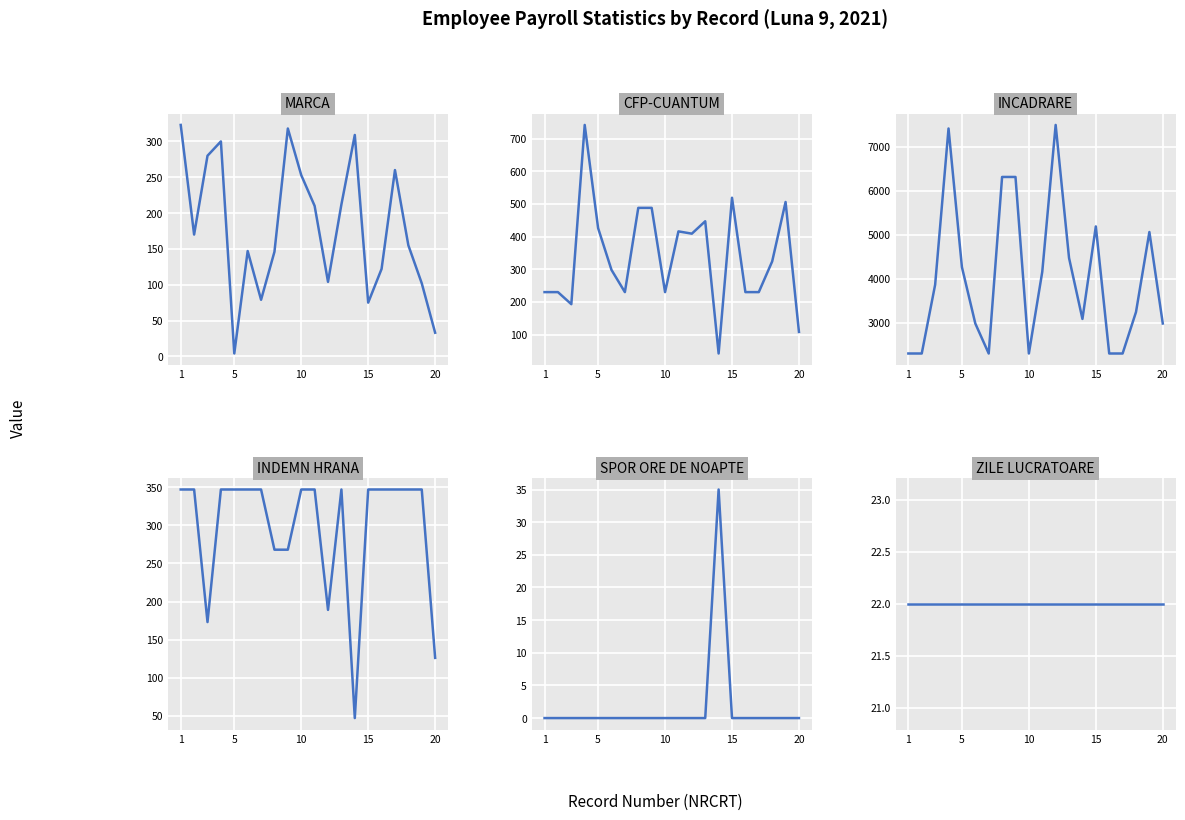

Is it true that ZILE LUCRATOARE equals 7 at 7?

False